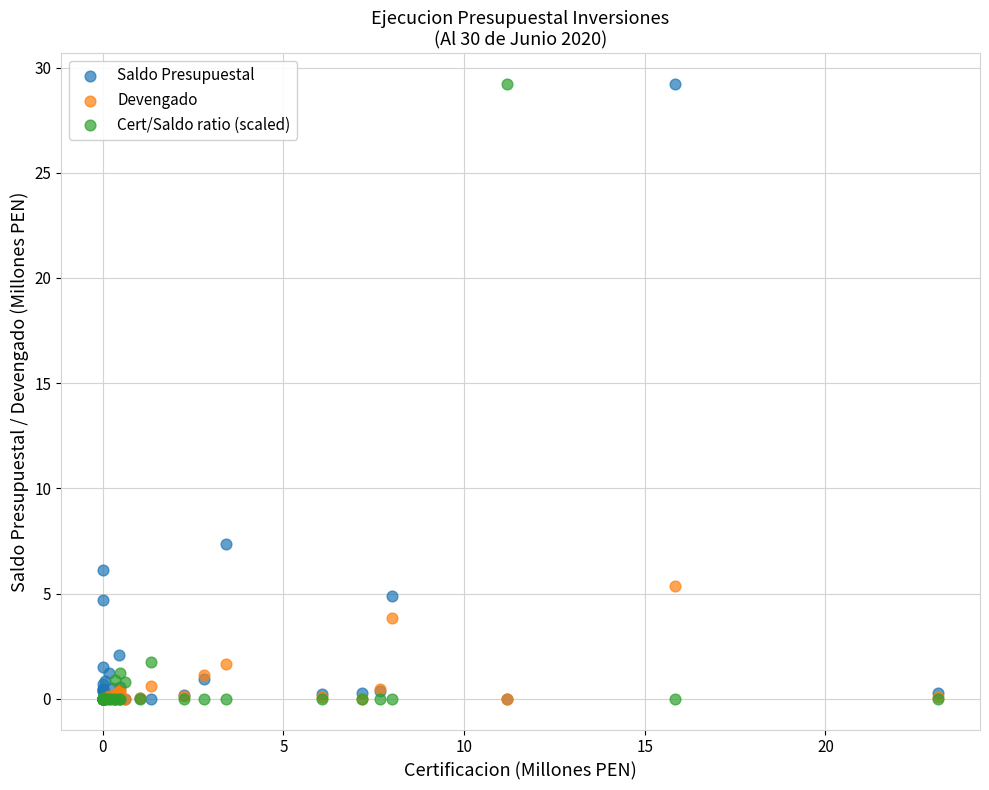

Across all series, what Y value is closest to 14?

7.3